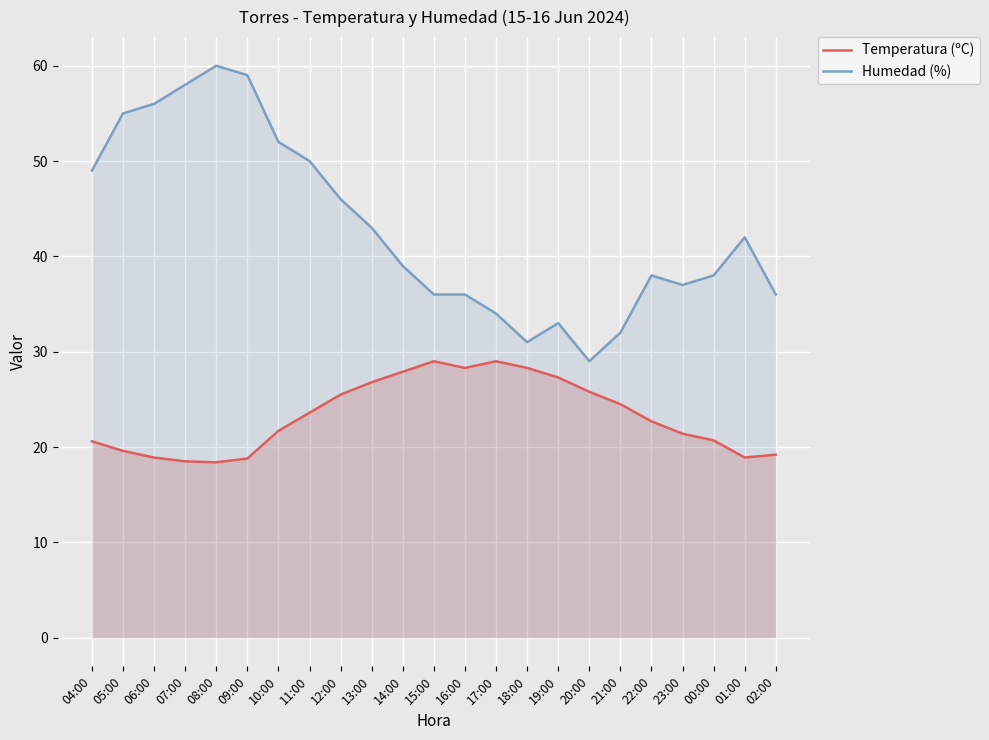

What is the highest value of the Humedad (%) series?

60.0